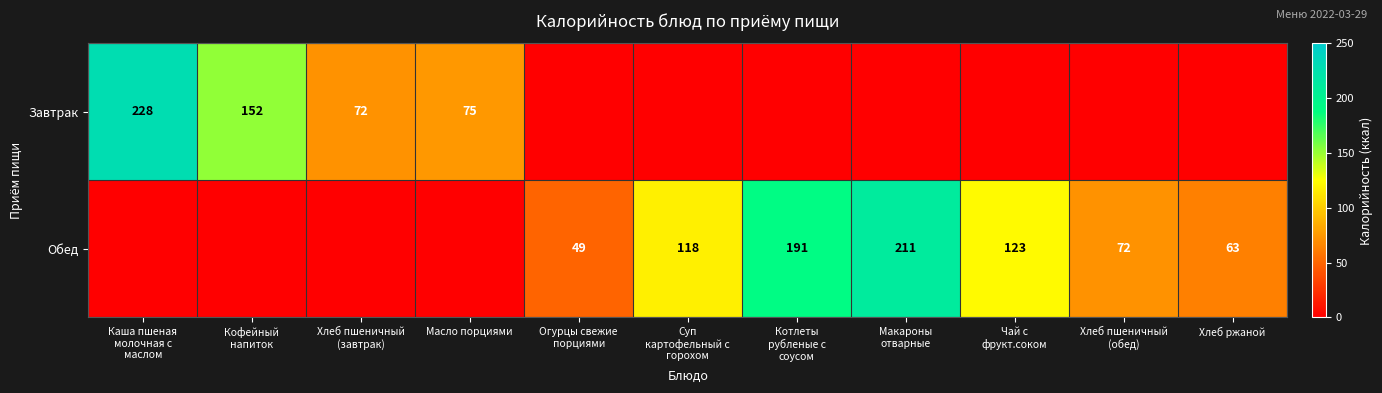

True or false: Завтрак has a value of 0 at Макароны отварные.

True